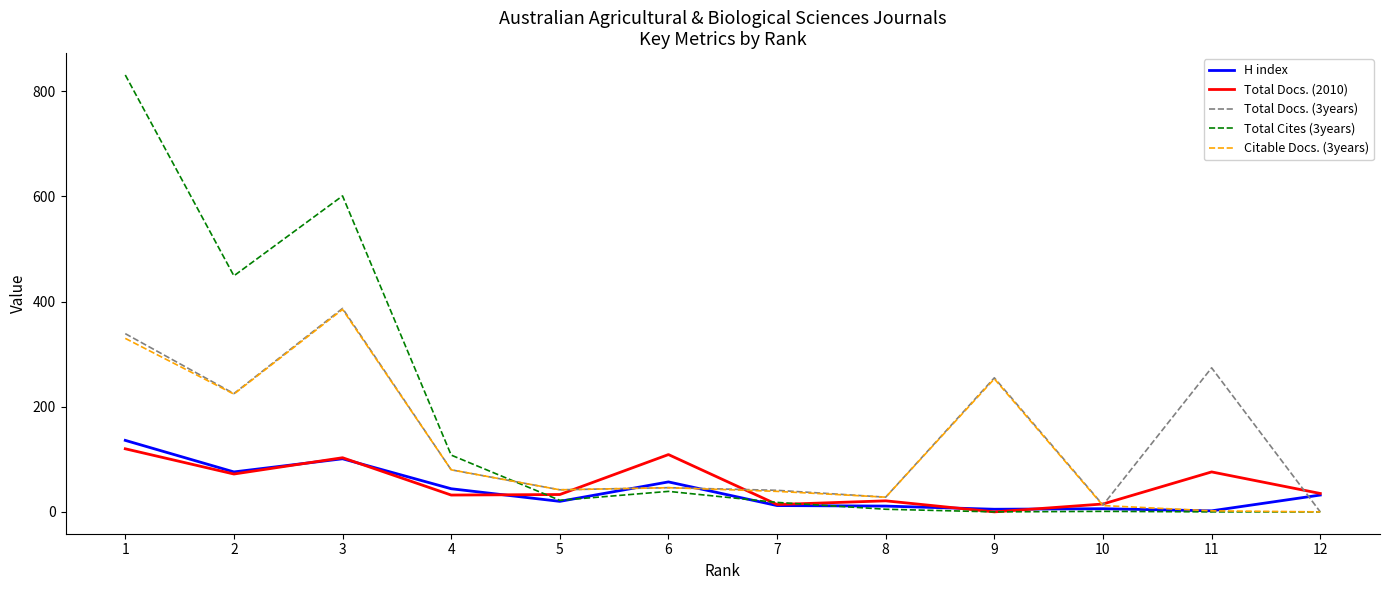

Which series has the largest total across all categories?

Total Cites (3years)